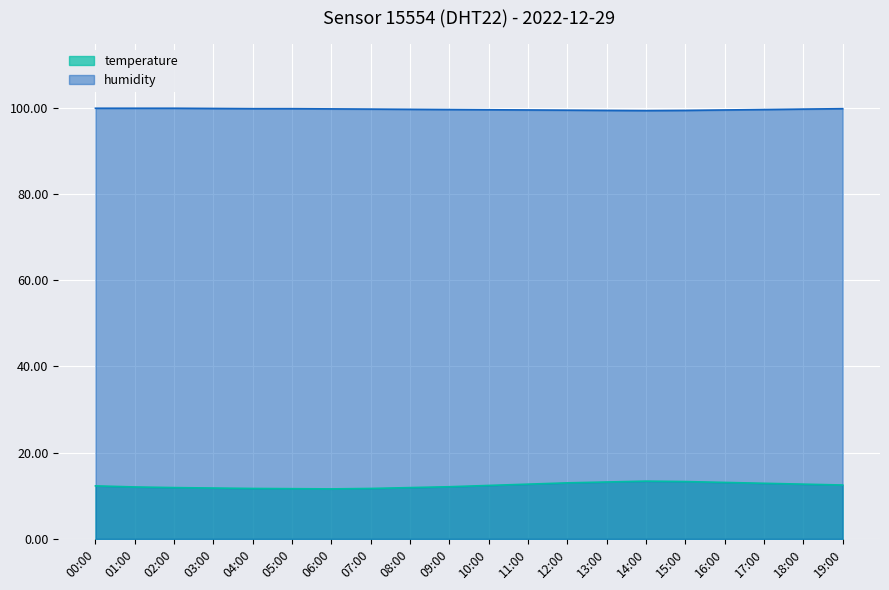

True or false: humidity and temperature cross at least once.

False